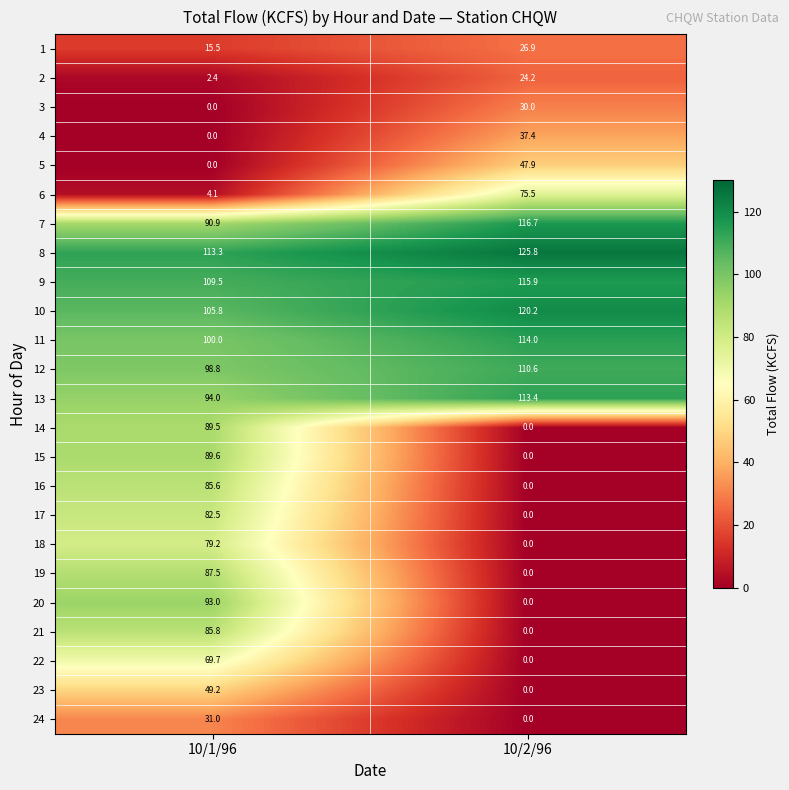

Which series changed the most between 10/1/96 and 10/2/96?

20